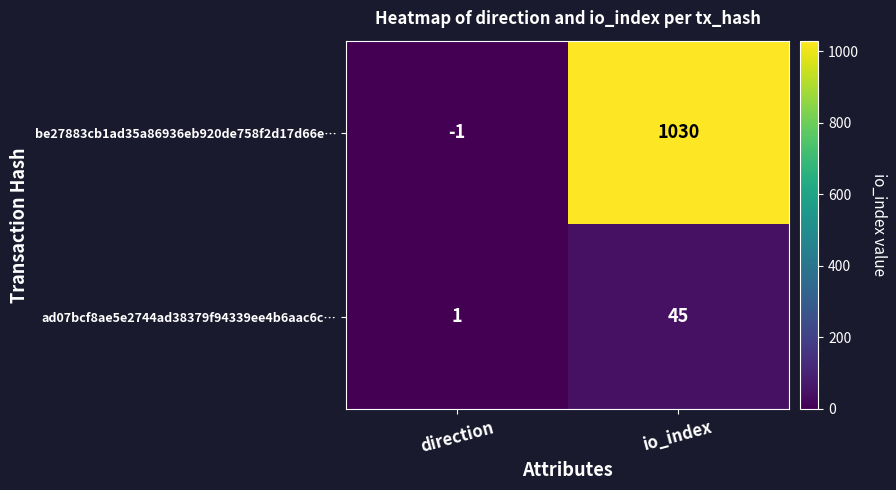

True or false: be27883cb1ad35a86936eb920de758f2d17d66e… has a value of -2 at direction.

False